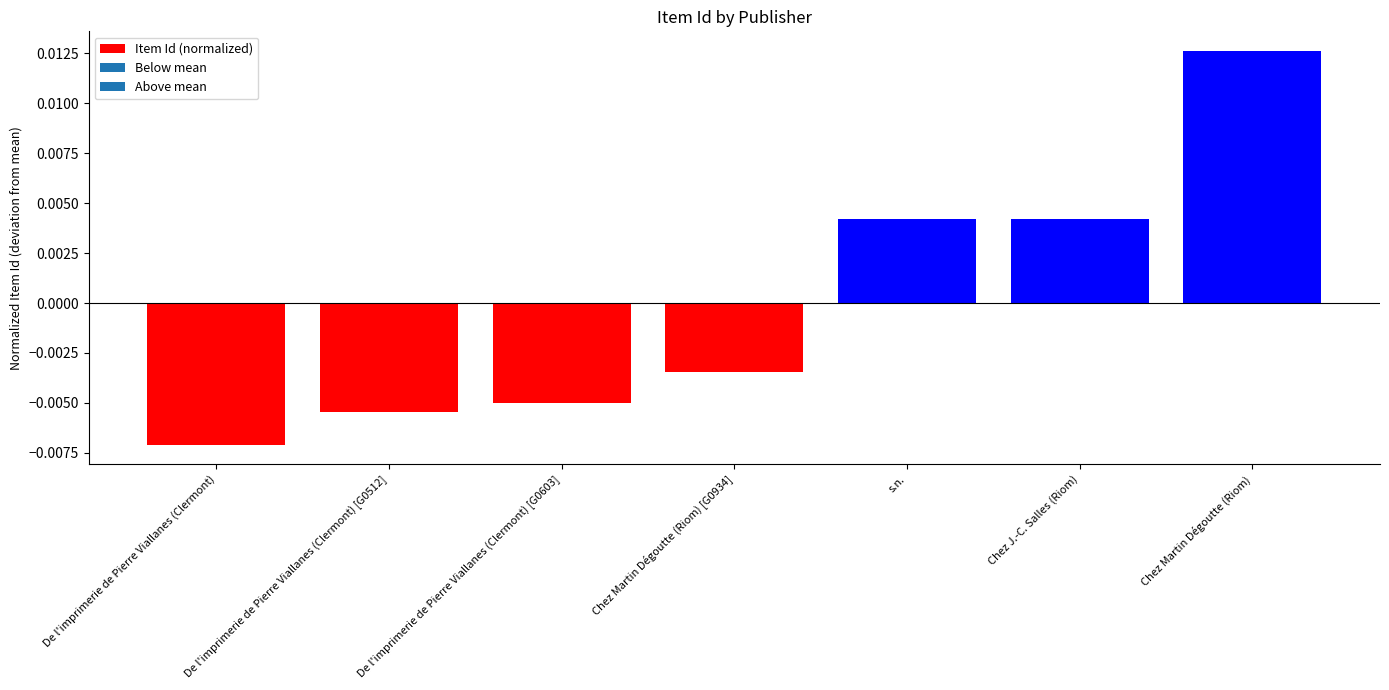

Count the values in the range 0 to 1.

3